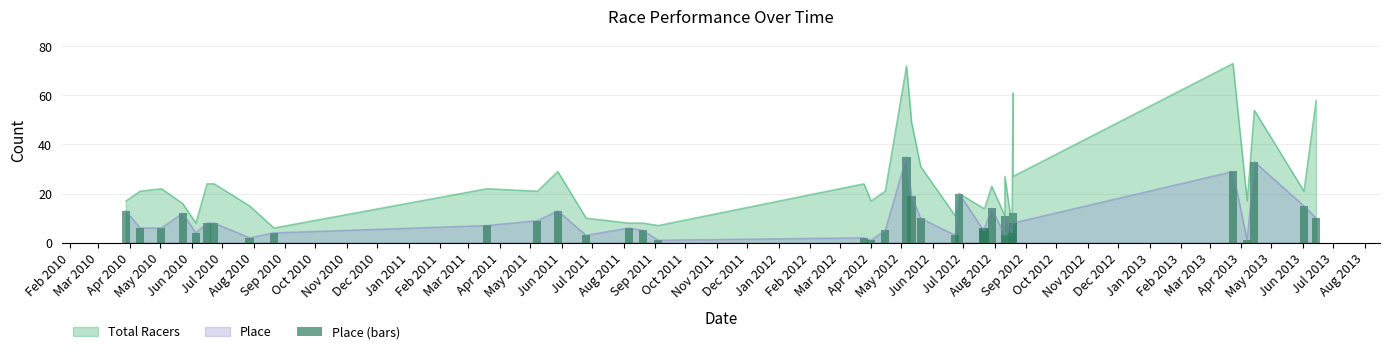

What is the difference between the second highest and second lowest values?

32